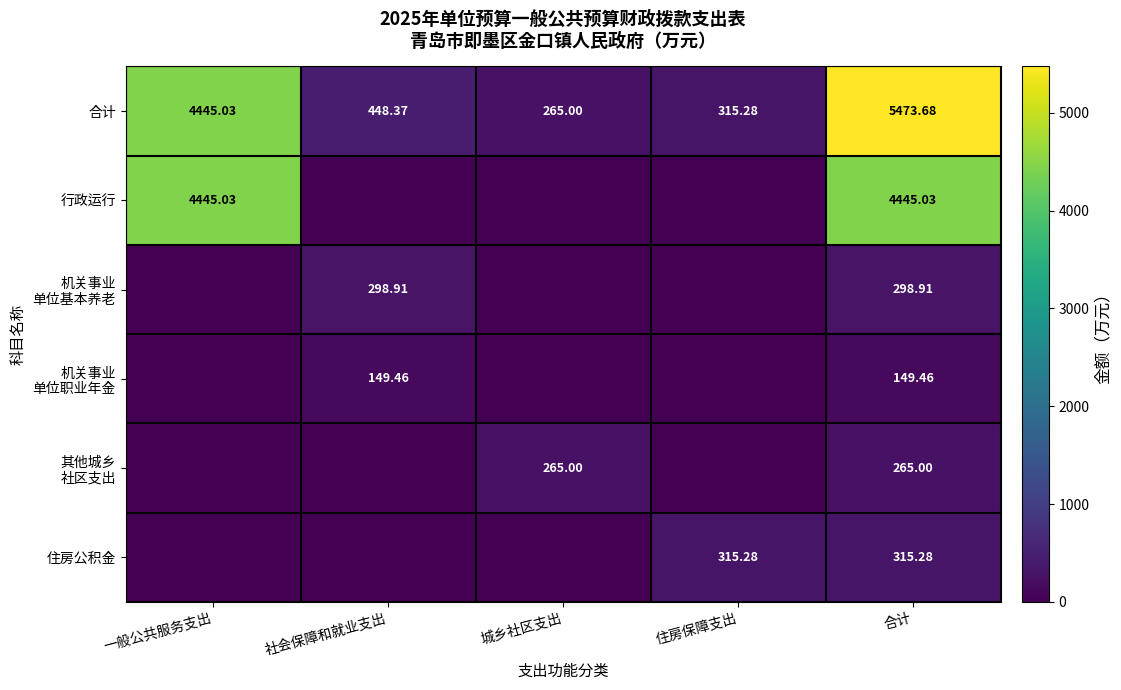

At which label does 合计 first exceed 448?

一般公共服务支出